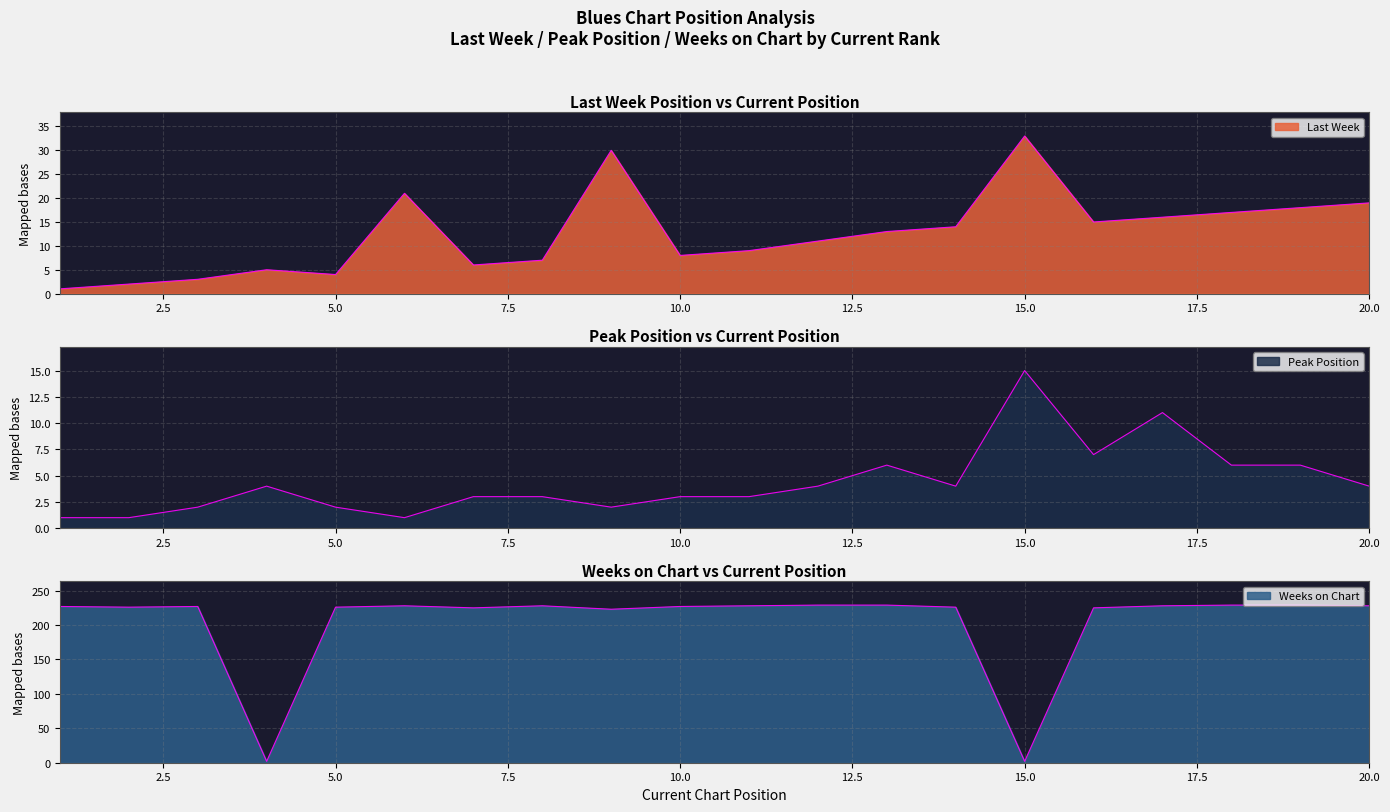

What are all the series names shown in the legend?

Last Week, Peak Position, Weeks on Chart